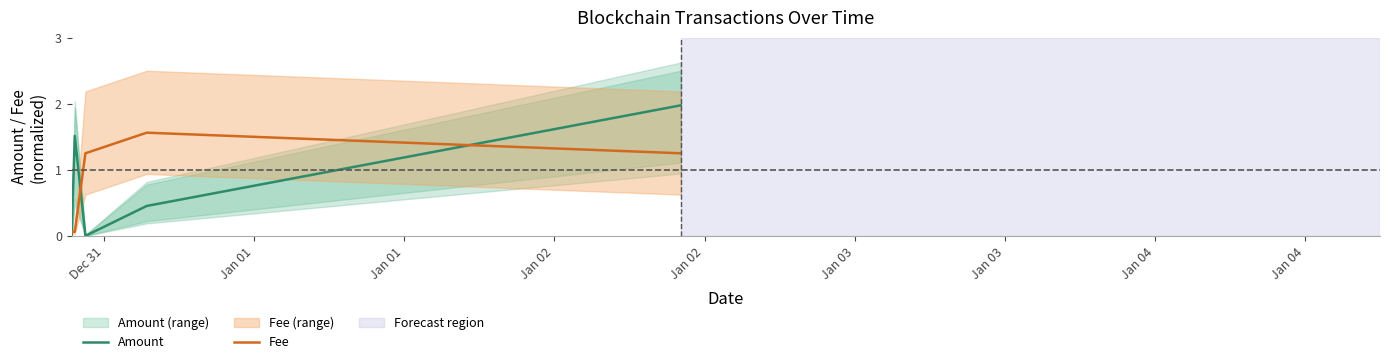

What is the highest value of the Amount series?

2.0